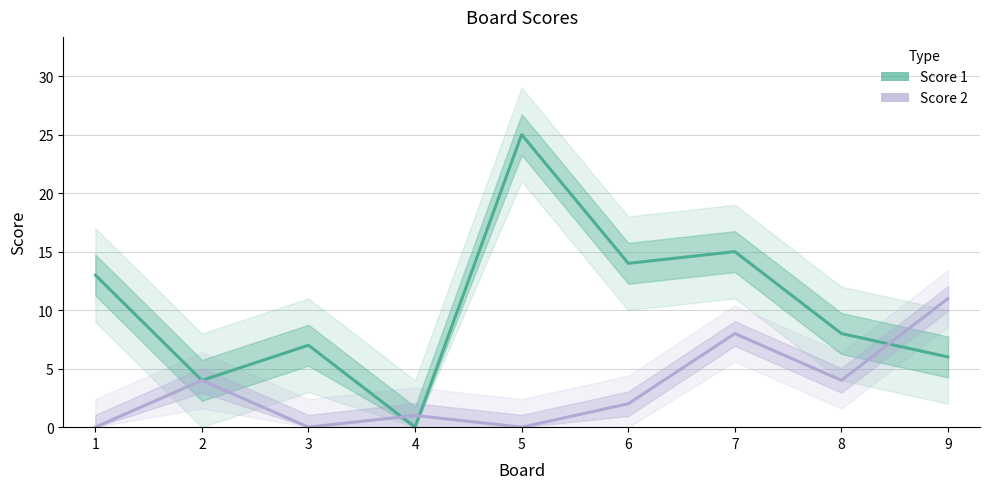

Where is Score 2 nearest to the value 5?

2